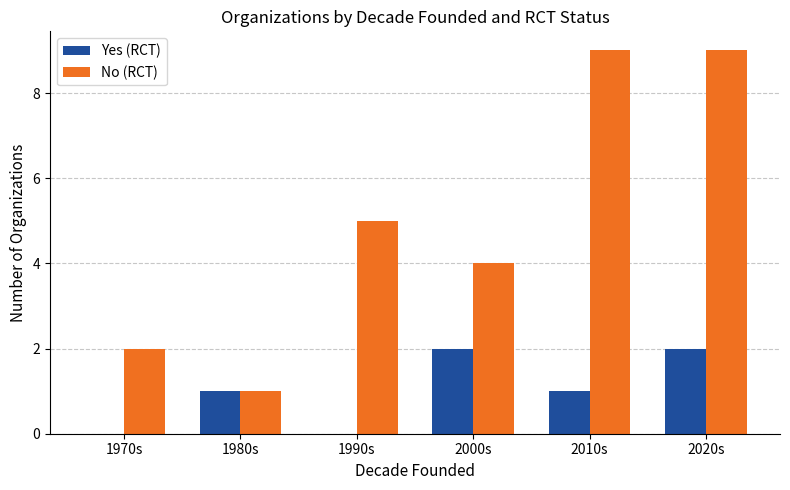

At which category is the sum across all series the highest?

2020s